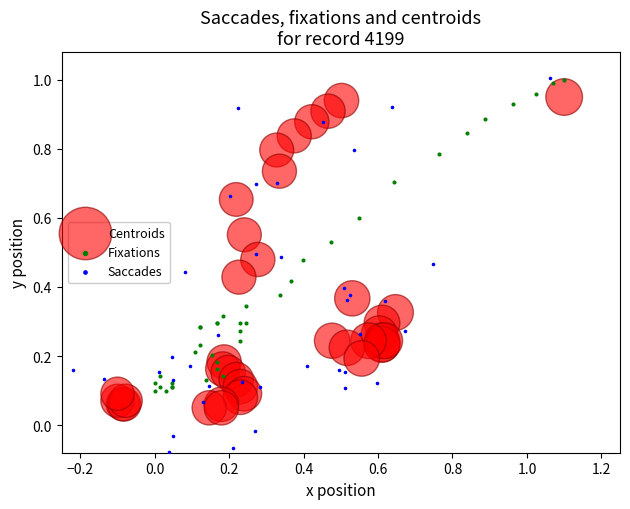

Which series has the largest Y range (max minus min)?

Saccades